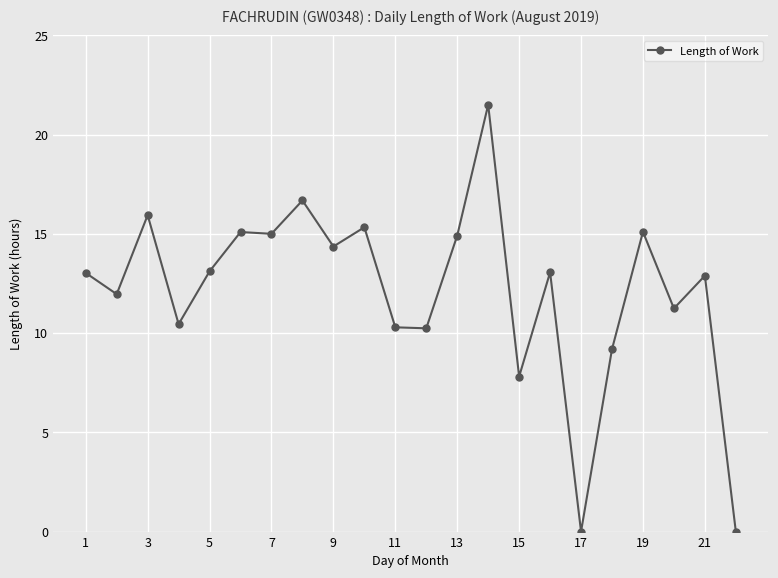

What is the average value?

12.1